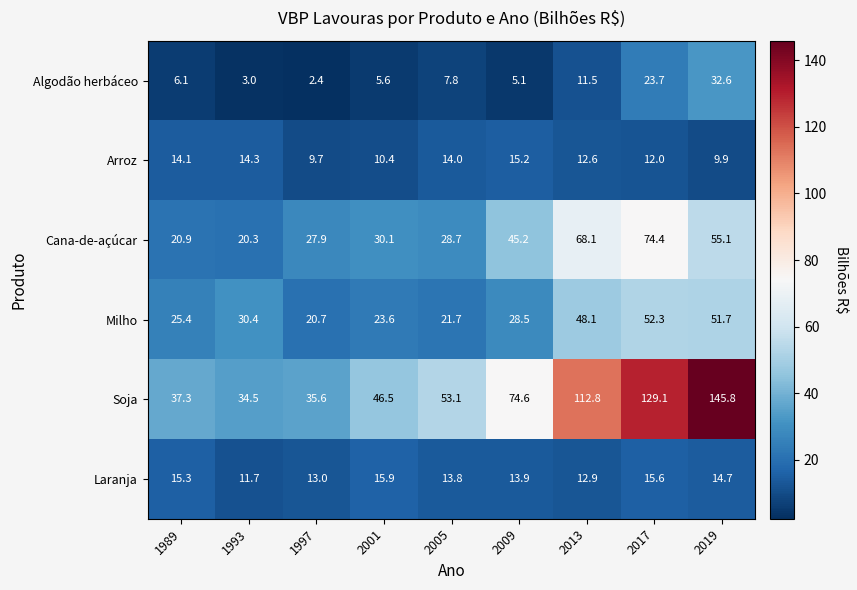

True or false: Algodão herbáceo has a value of 5.6 at 2001.

True